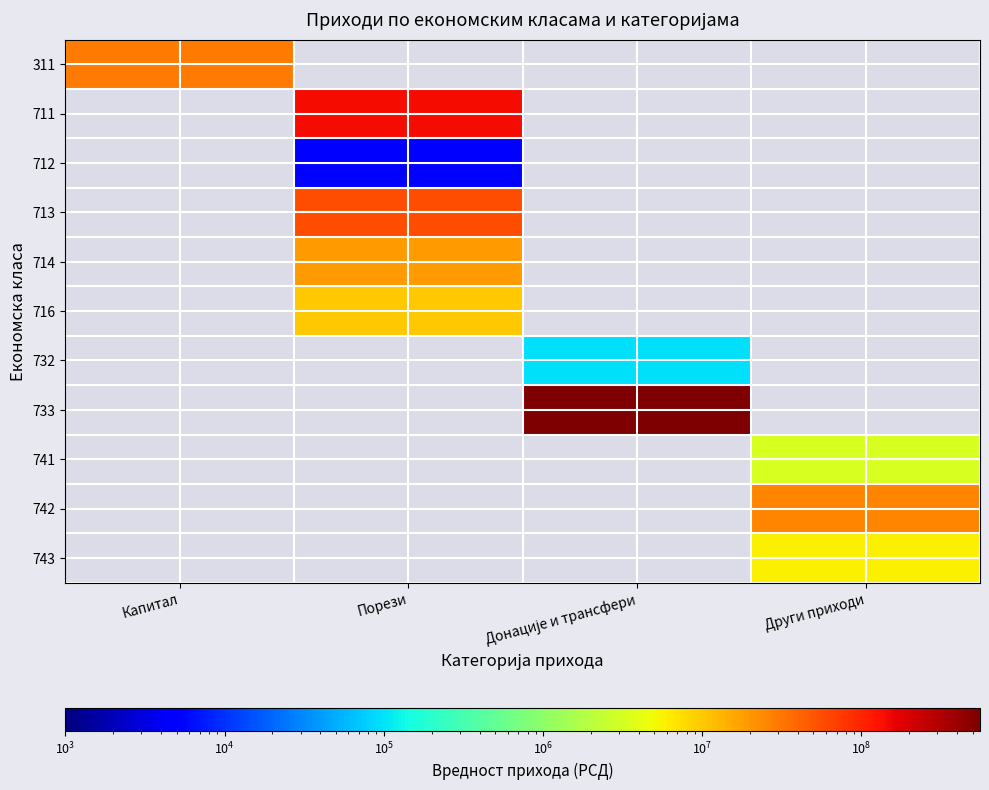

How many distinct data groups are displayed?

11